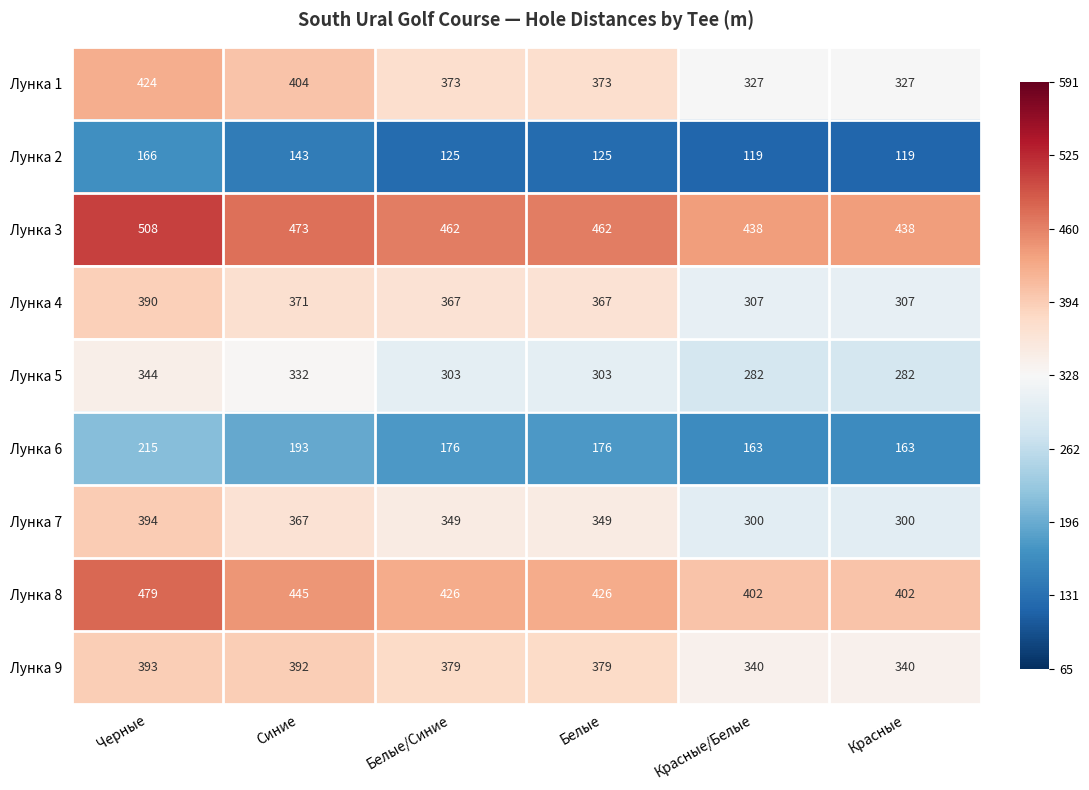

At which category is the sum across all series the highest?

Черные